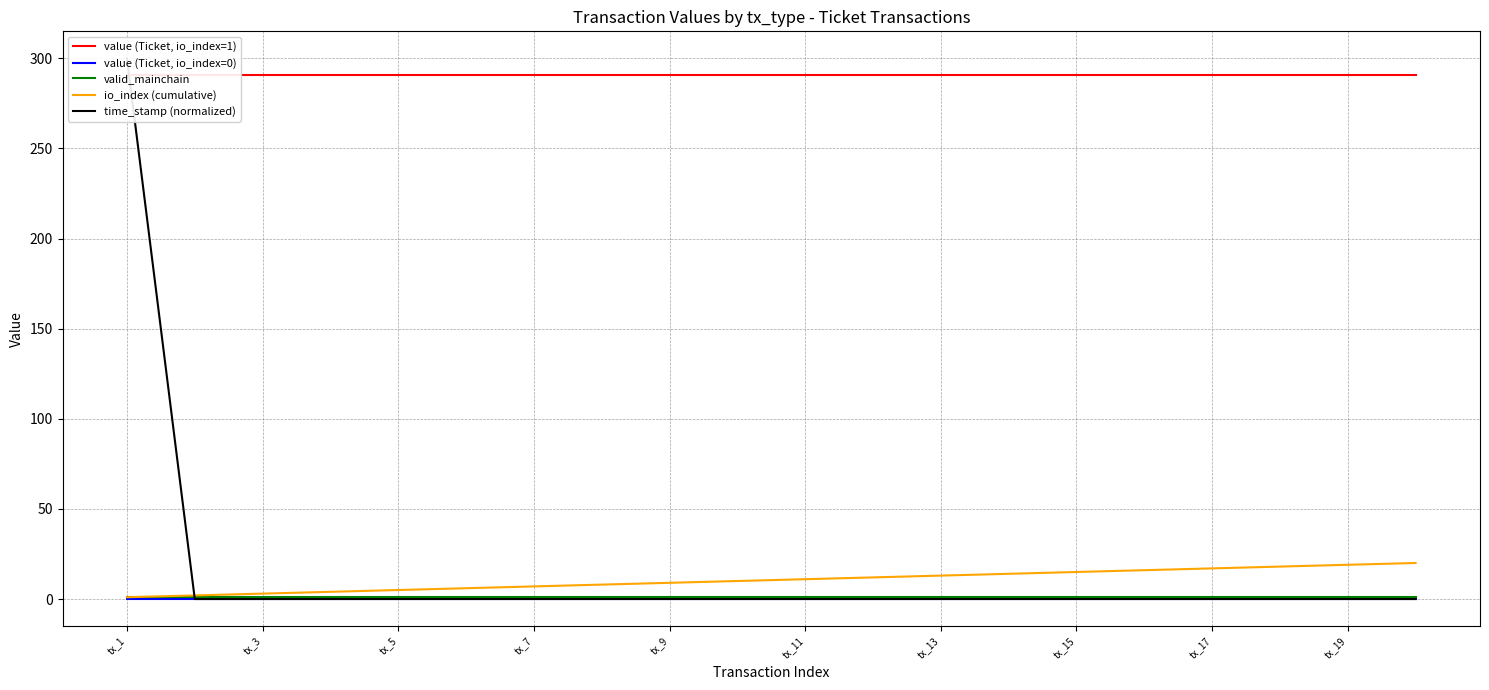

Reading left to right, what are all the values shown in this chart?

value (Ticket, io_index=1): 290.5	290.5	290.5	290.5	290.5	290.5	290.5	290.5	290.5	290.5	290.5	290.5	290.5	290.5	290.5	290.5	290.5	290.5	290.5	290.5
value (Ticket, io_index=0): 0.1	0.1	0.1	0.1	0.1	0.1	0.1	0.1	0.1	0.1	0.1	0.1	0.1	0.1	0.1	0.1	0.1	0.1	0.1	0.1
valid_mainchain: 1.0	1.0	1.0	1.0	1.0	1.0	1.0	1.0	1.0	1.0	1.0	1.0	1.0	1.0	1.0	1.0	1.0	1.0	1.0	1.0
io_index (cumulative): 1.0	2.0	3.0	4.0	5.0	6.0	7.0	8.0	9.0	10.0	11.0	12.0	13.0	14.0	15.0	16.0	17.0	18.0	19.0	20.0
time_stamp (normalized): 300.0	0.0	0.0	0.0	0.0	0.0	0.0	0.0	0.0	0.0	0.0	0.0	0.0	0.0	0.0	0.0	0.0	0.0	0.0	0.0